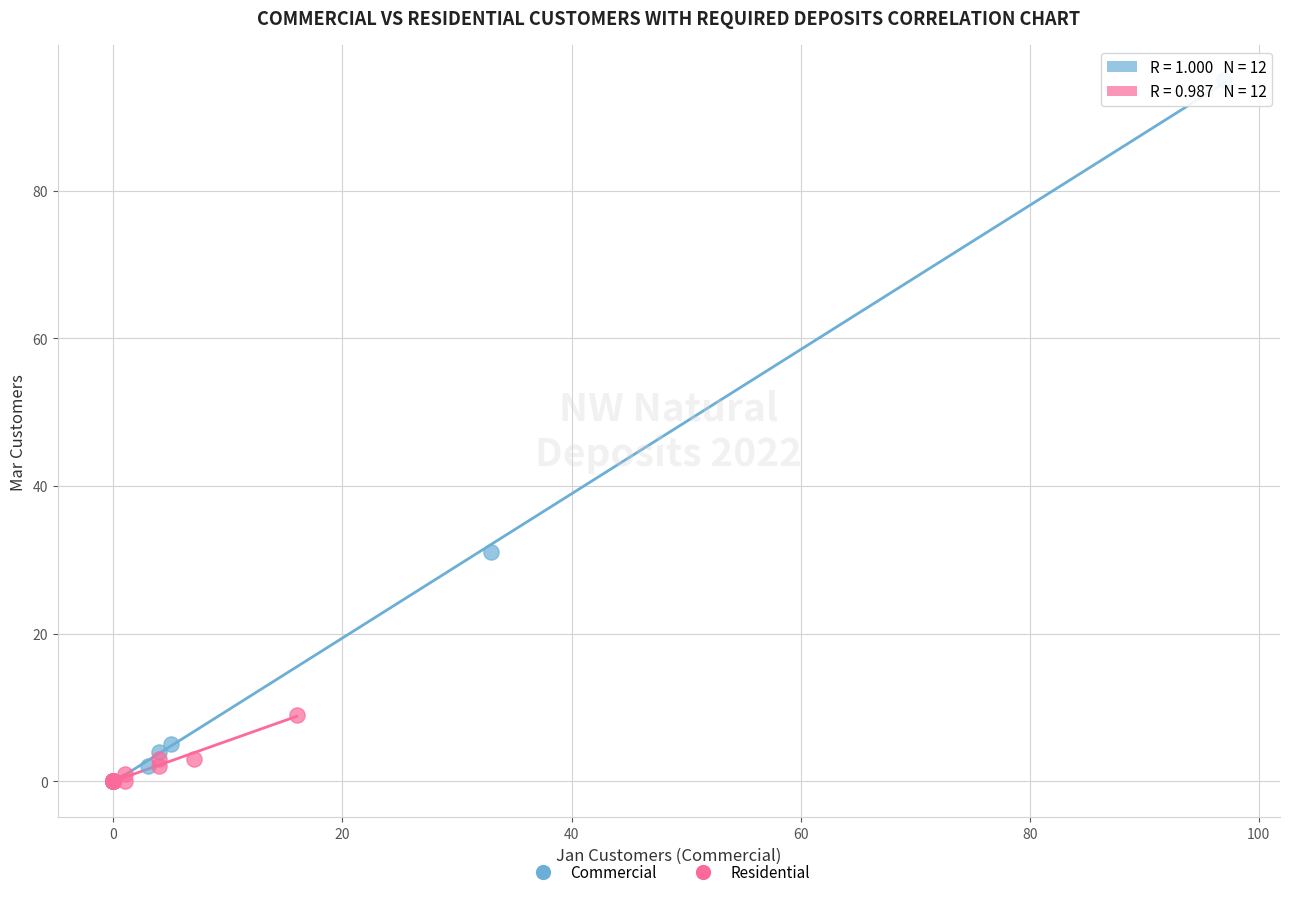

What are all the series names shown in the legend?

Commercial, Residential